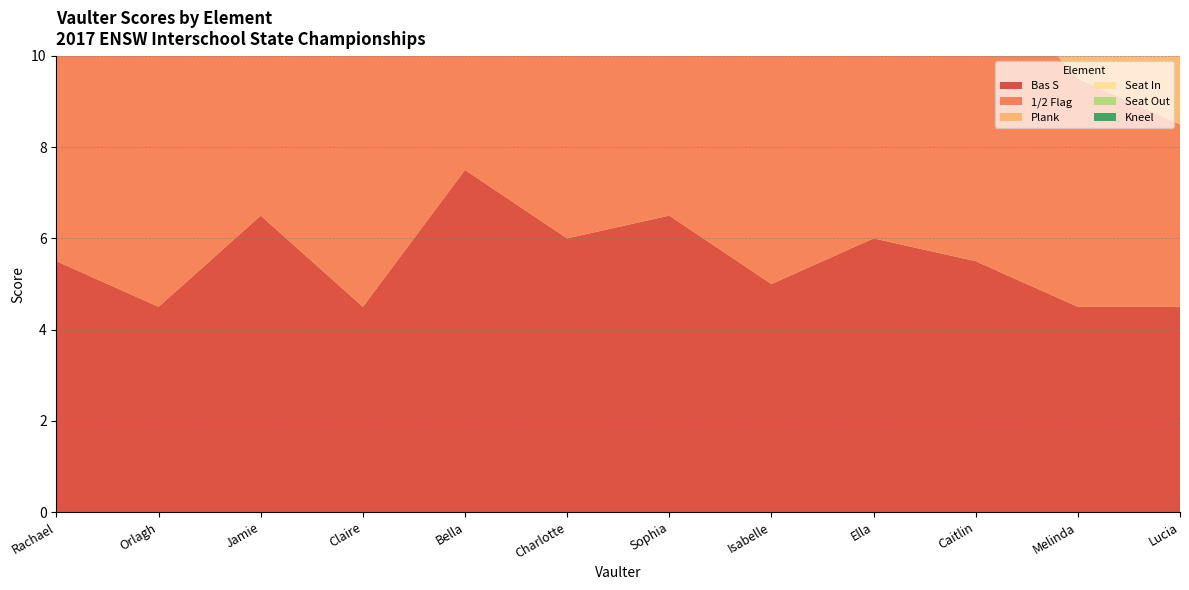

Reading right to left, what are all the values shown in this chart?

Bas S: Lucia=4.5	Melinda=4.5	Caitlin=5.5	Ella=6.0	Isabelle=5.0	Sophia=6.5	Charlotte=6.0	Bella=7.5	Claire=4.5	Jamie=6.5	Orlagh=4.5	Rachael=5.5
1/2 Flag: Lucia=4.0	Melinda=5.0	Caitlin=6.5	Ella=6.5	Isabelle=6.5	Sophia=5.5	Charlotte=6.0	Bella=7.0	Claire=5.5	Jamie=6.5	Orlagh=5.5	Rachael=6.0
Plank: Lucia=5.5	Melinda=4.5	Caitlin=5.5	Ella=6.5	Isabelle=5.5	Sophia=6.5	Charlotte=6.0	Bella=7.5	Claire=6.0	Jamie=7.0	Orlagh=6.0	Rachael=5.5
Seat In: Lucia=5.0	Melinda=5.5	Caitlin=6.0	Ella=6.0	Isabelle=6.0	Sophia=5.5	Charlotte=5.5	Bella=8.0	Claire=5.5	Jamie=7.0	Orlagh=5.5	Rachael=6.5
Seat Out: Lucia=5.0	Melinda=5.5	Caitlin=6.0	Ella=5.5	Isabelle=6.0	Sophia=5.0	Charlotte=6.0	Bella=8.0	Claire=5.0	Jamie=6.5	Orlagh=6.5	Rachael=6.5
Kneel: Lucia=5.0	Melinda=6.0	Caitlin=6.0	Ella=7.0	Isabelle=6.5	Sophia=7.0	Charlotte=7.0	Bella=7.5	Claire=7.0	Jamie=5.5	Orlagh=6.5	Rachael=5.5